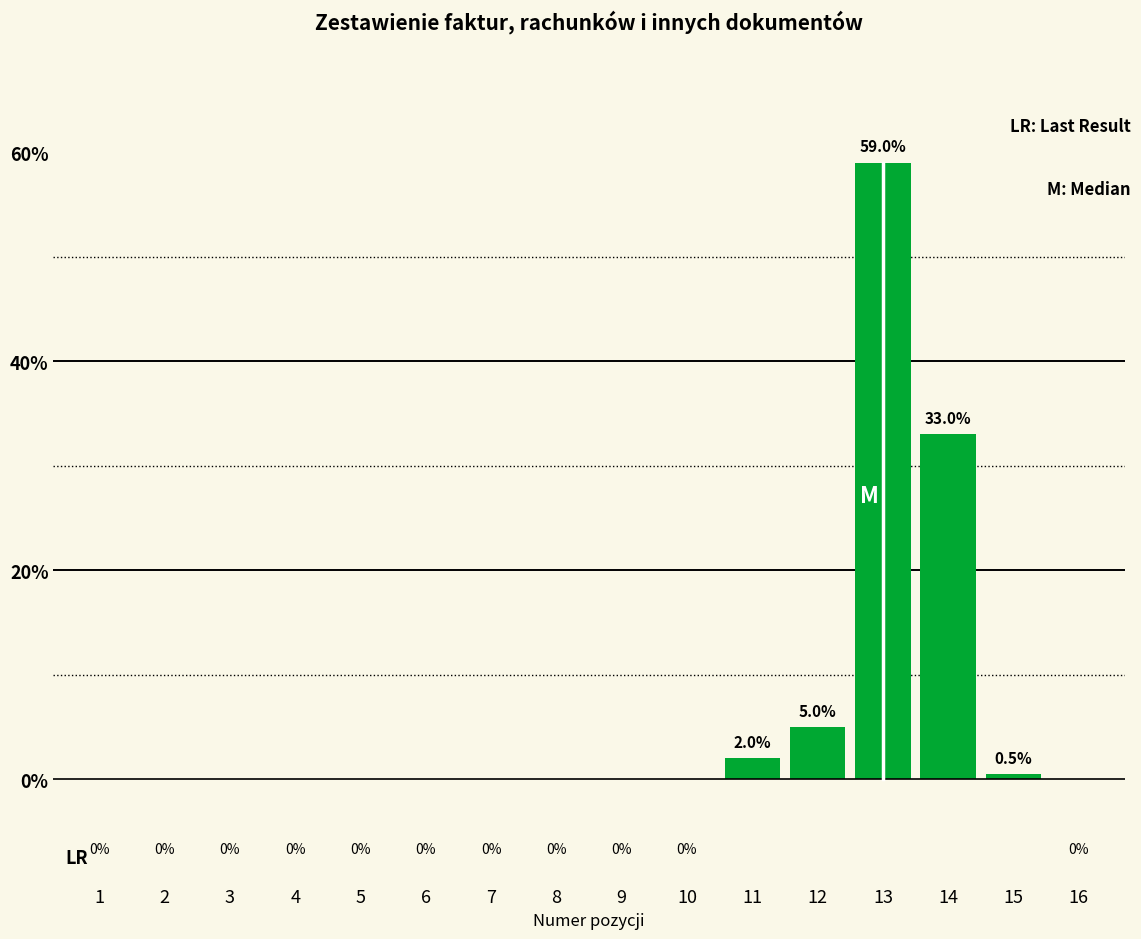

Reading right to left, list all the values displayed in this chart.

16=0.0	15=0.5	14=33.0	13=59.0	12=5.0	11=2.0	10=0.0	9=0.0	8=0.0	7=0.0	6=0.0	5=0.0	4=0.0	3=0.0	2=0.0	1=0.0